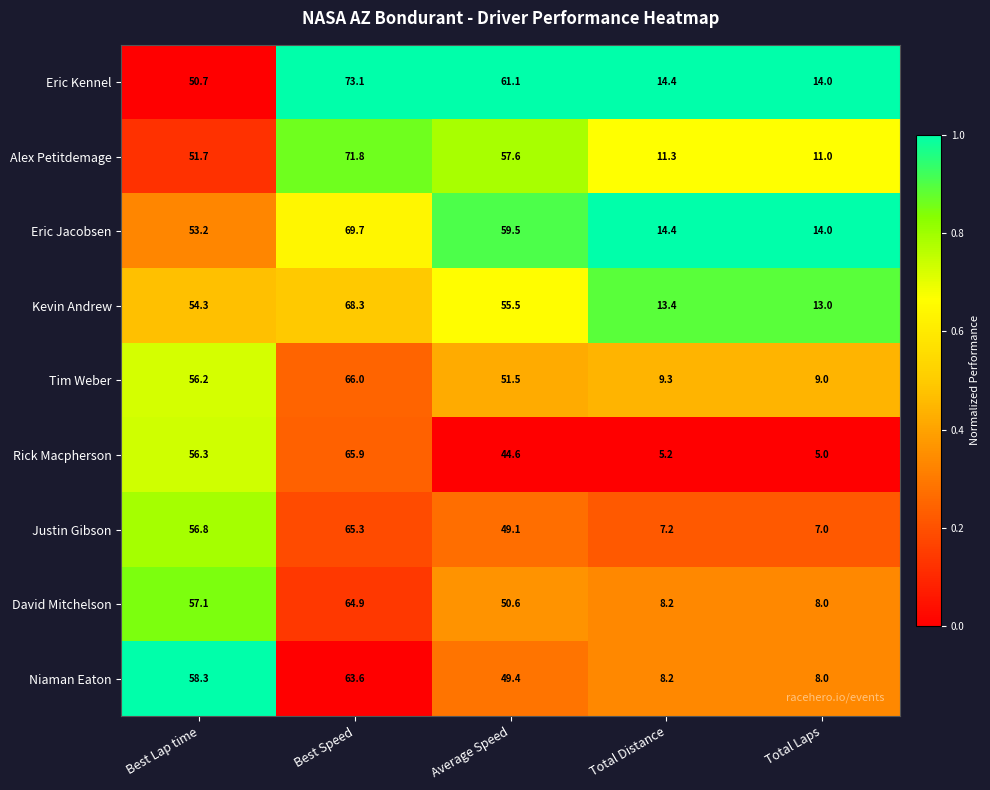

True or false: Kevin Andrew has a value of 4.5 at Total Distance.

False